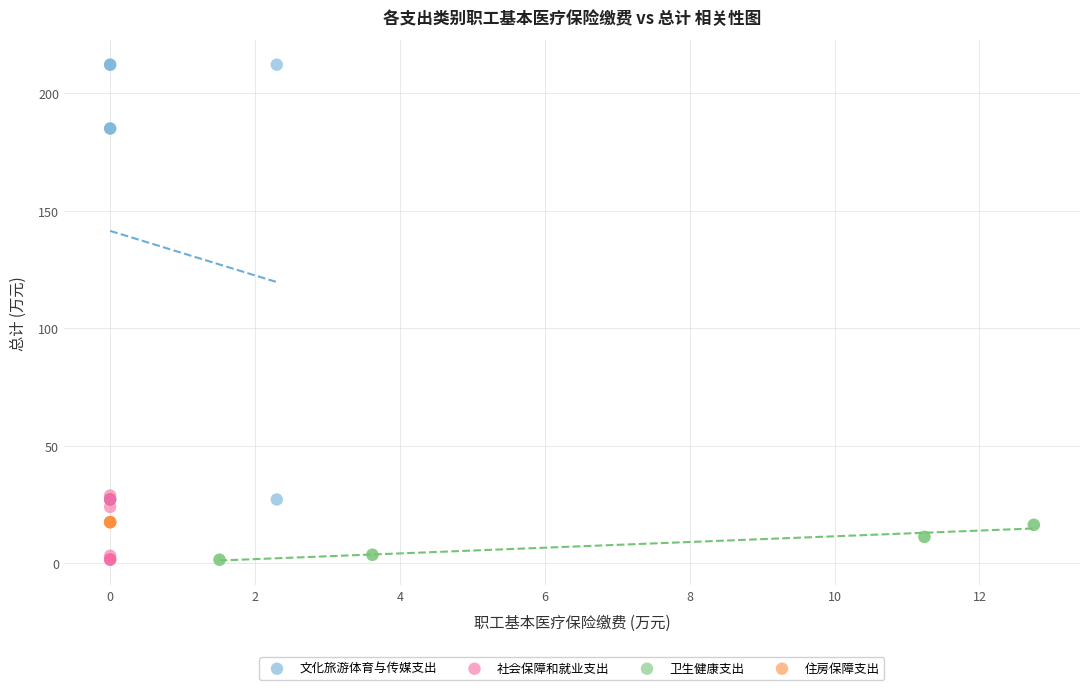

Which series contains the highest Y value?

文化旅游体育与传媒支出